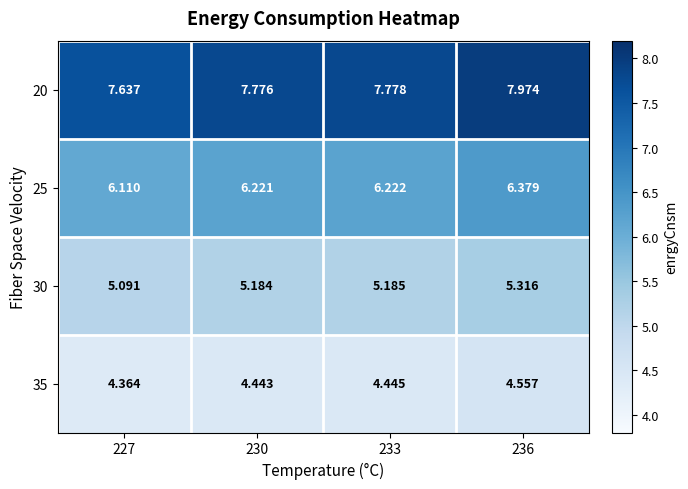

Is the value of 25 at 227 greater than the value of 30 at 233?

Yes